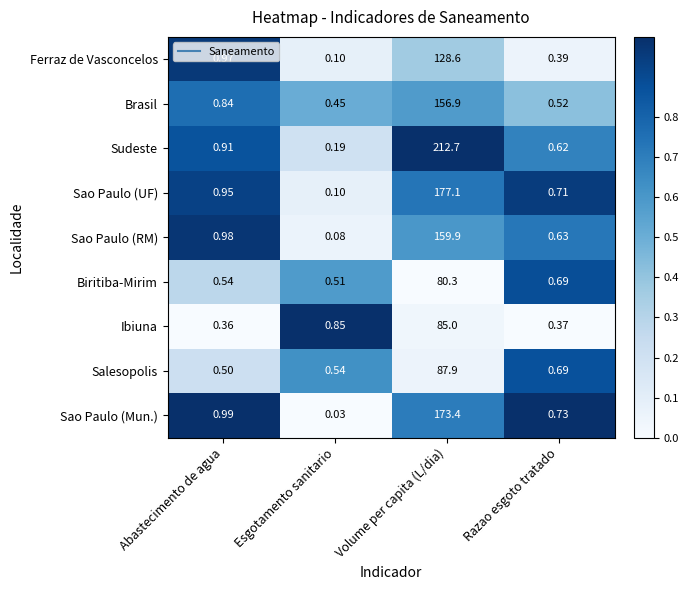

Which series has the largest total across all categories?

Sudeste